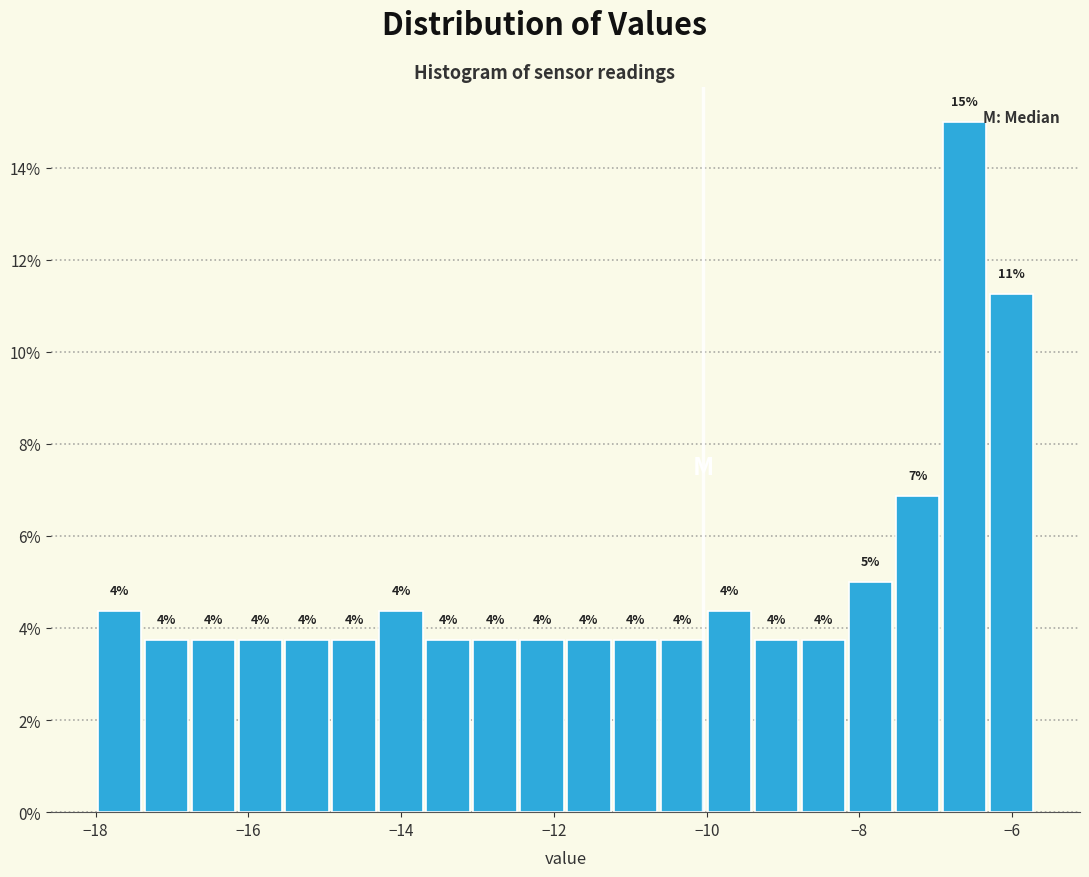

Around what value on the x-axis is the tallest bar? Give the approximate position of its centre, as read against the axis.

-6.6